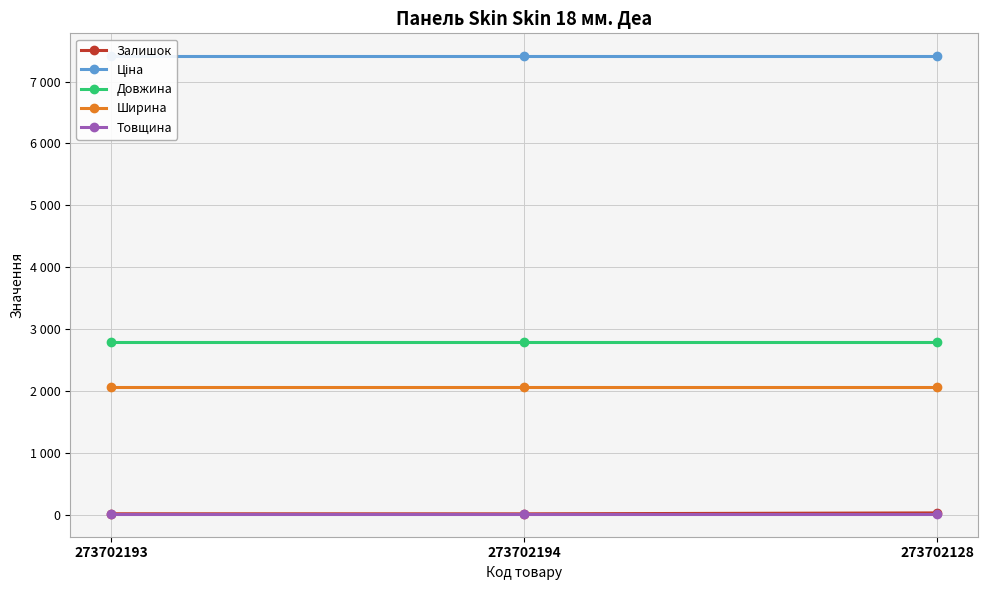

What is the sum of all Товщина values?

54.0